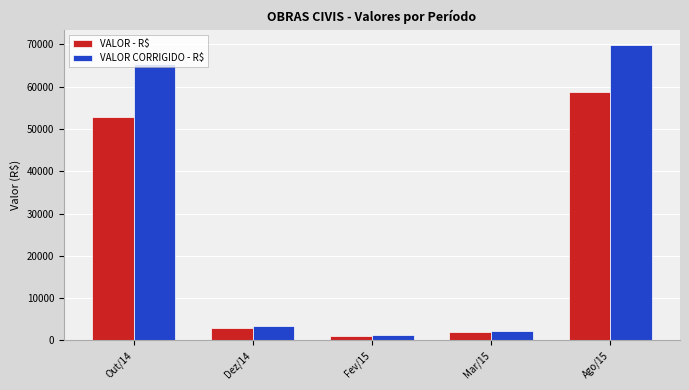

What is the minimum value shown in the chart?

960.0